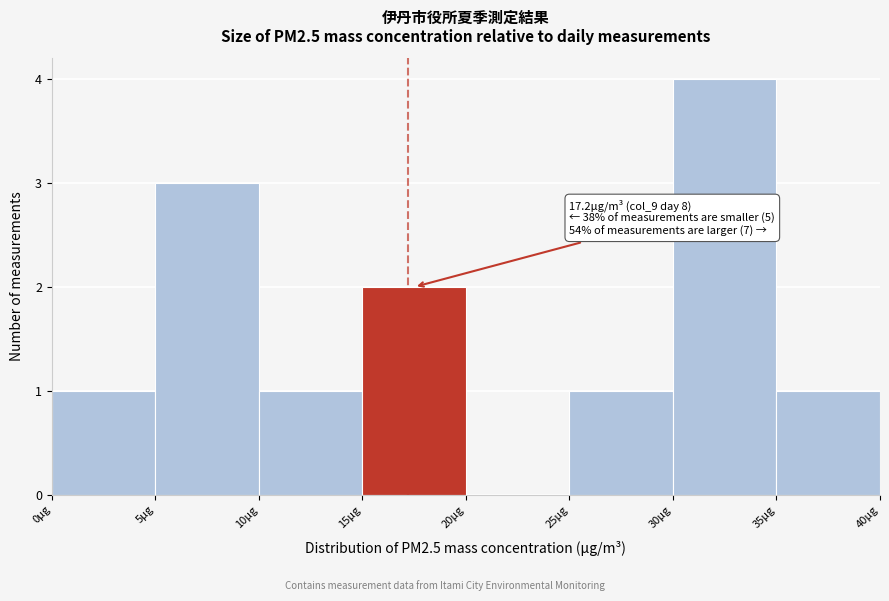

Which range on the x-axis has the tallest bar?

30 to 35